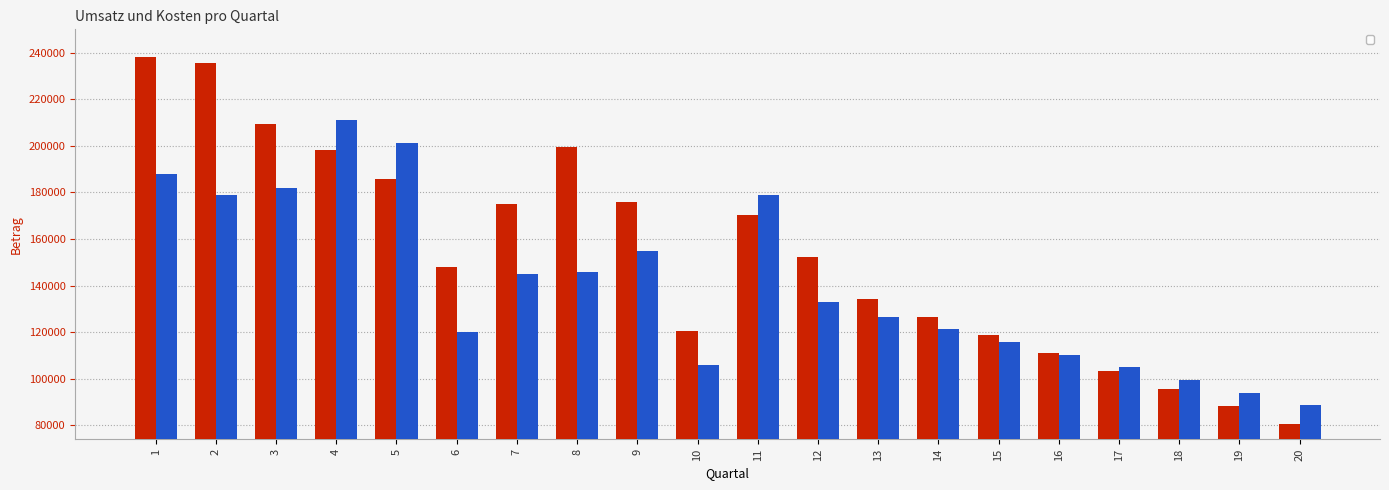

What is the total value across all series at 5?

386849.2